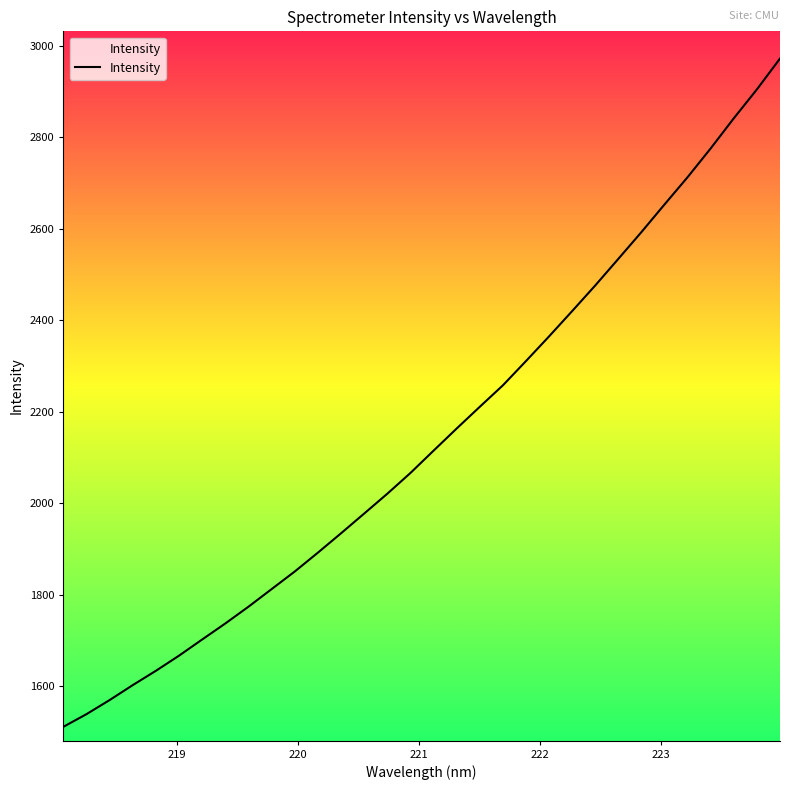

How many values are below 2114?

16